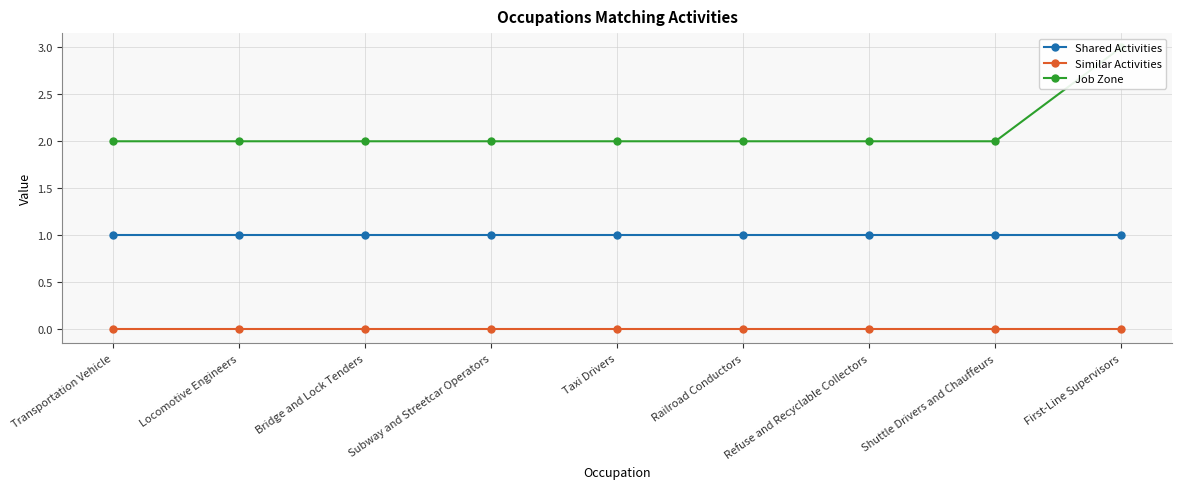

Reading left to right, transcribe all the data shown in this chart.

Shared Activities: Transportation Vehicle=1	Locomotive Engineers=1	Bridge and Lock Tenders=1	Subway and Streetcar Operators=1	Taxi Drivers=1	Railroad Conductors=1	Refuse and Recyclable Collectors=1	Shuttle Drivers and Chauffeurs=1	First-Line Supervisors=1
Similar Activities: Transportation Vehicle=0	Locomotive Engineers=0	Bridge and Lock Tenders=0	Subway and Streetcar Operators=0	Taxi Drivers=0	Railroad Conductors=0	Refuse and Recyclable Collectors=0	Shuttle Drivers and Chauffeurs=0	First-Line Supervisors=0
Job Zone: Transportation Vehicle=2	Locomotive Engineers=2	Bridge and Lock Tenders=2	Subway and Streetcar Operators=2	Taxi Drivers=2	Railroad Conductors=2	Refuse and Recyclable Collectors=2	Shuttle Drivers and Chauffeurs=2	First-Line Supervisors=3